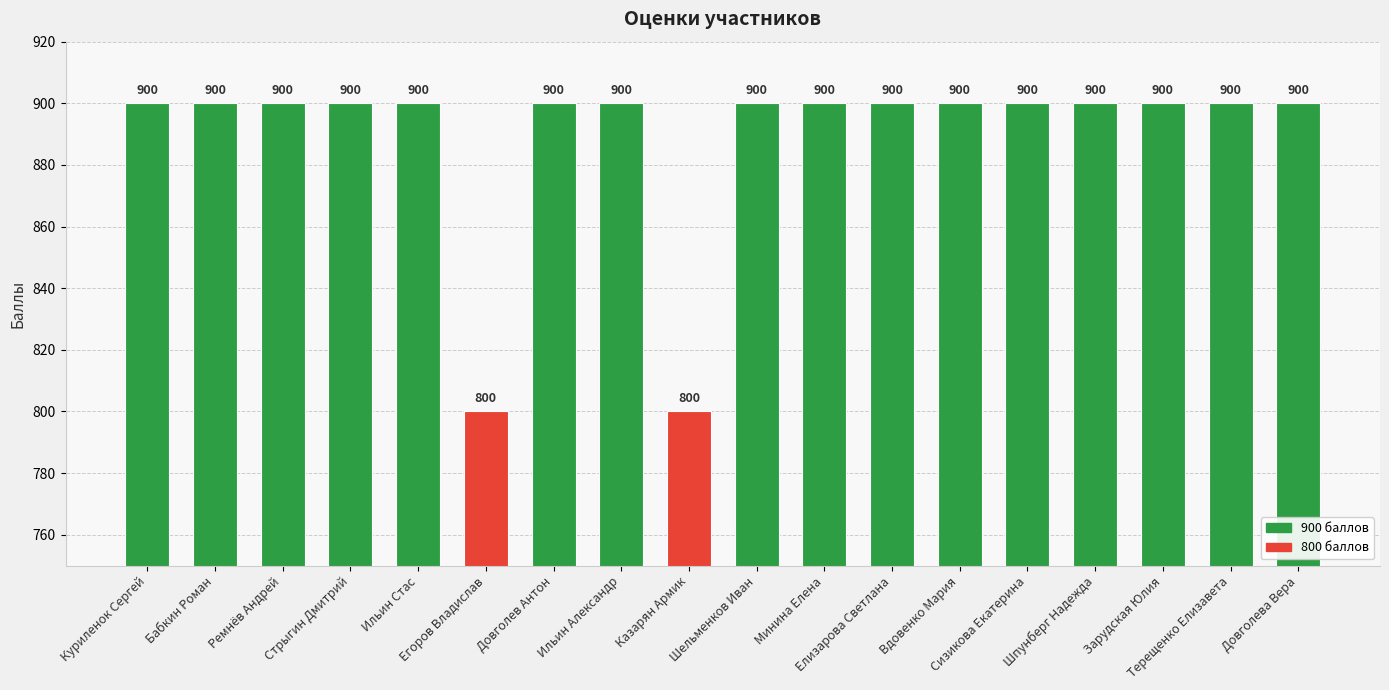

What is the label of the 1st bar from the right?

Довголева Вера